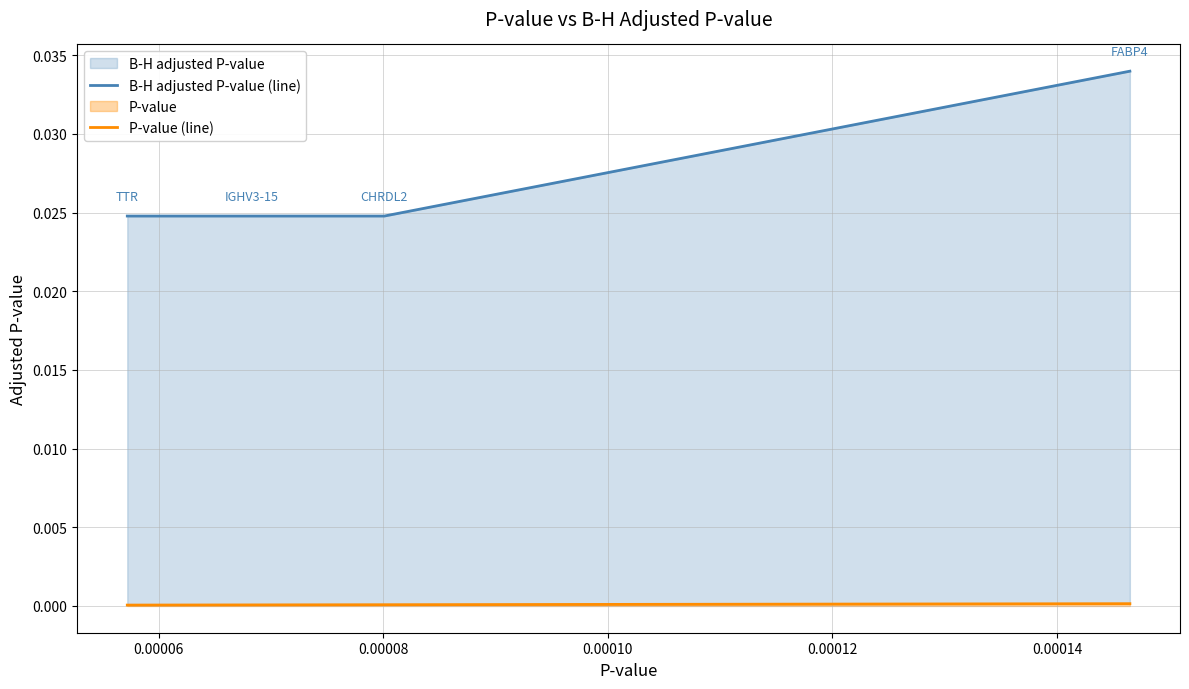

True or false: B-H adjusted P-value (line) and P-value (line) cross at least once.

False